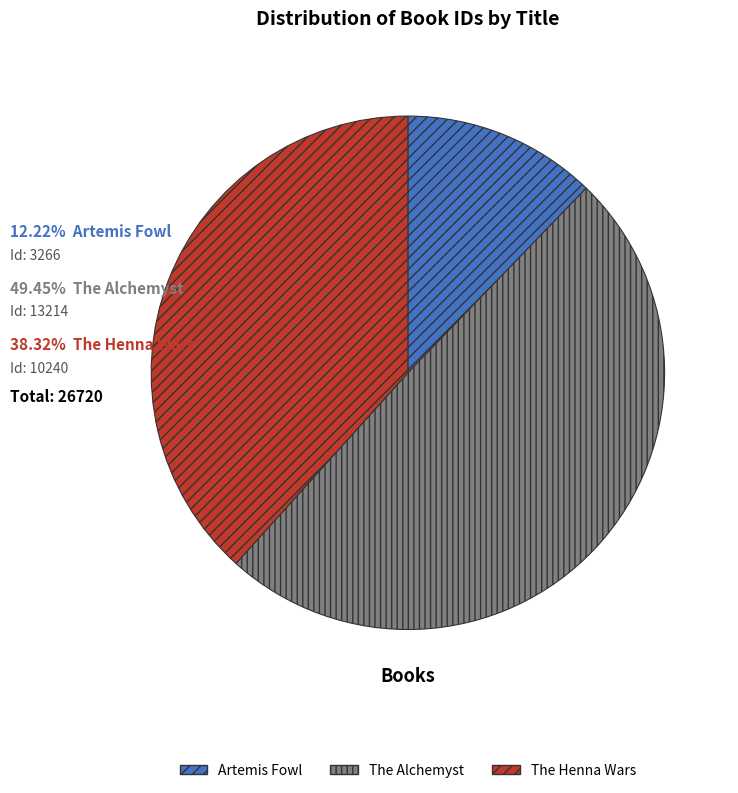

Approximately how many times larger is the value at The Alchemyst compared to Artemis Fowl?

4.0